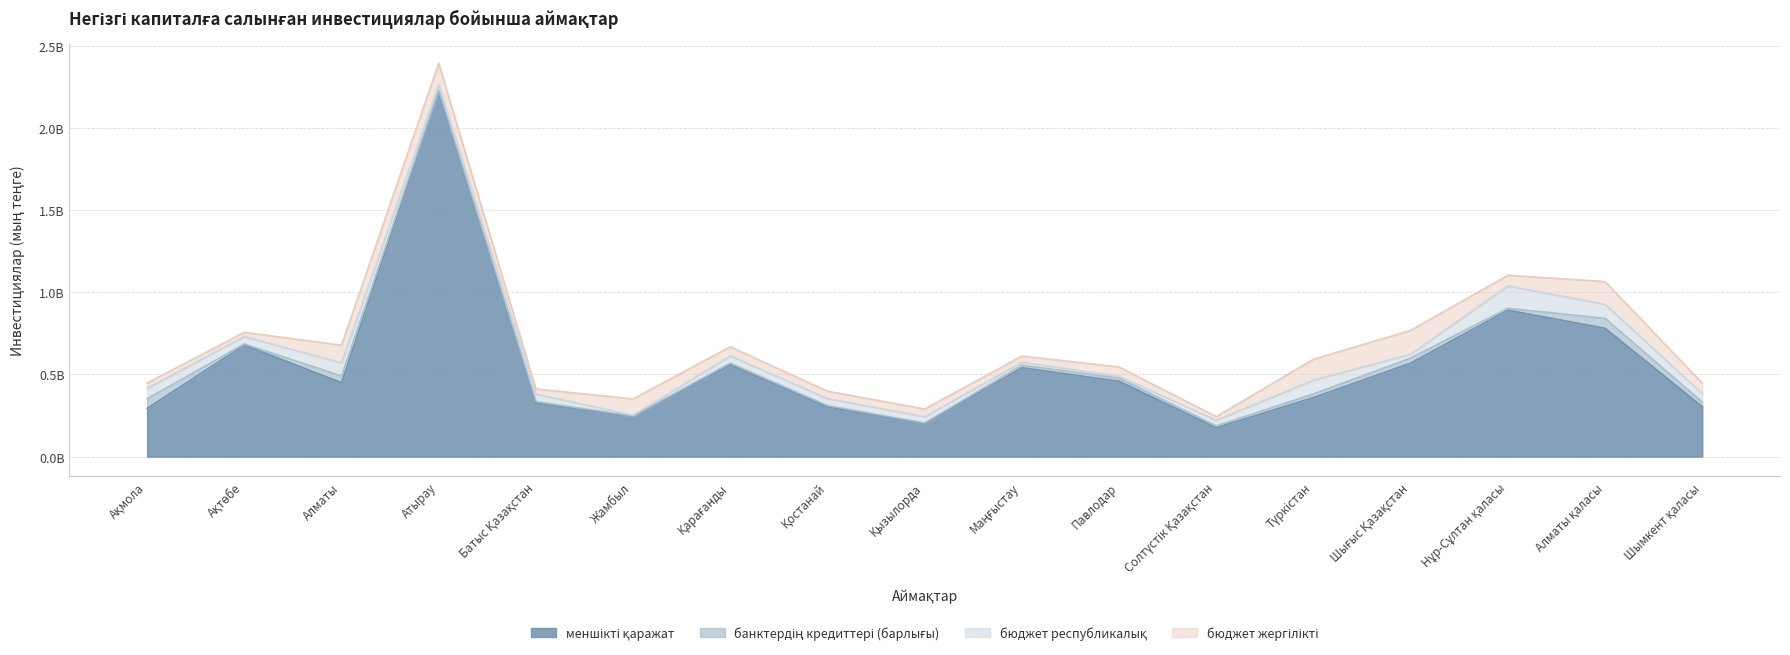

What is the value of the банктердің кредиттері (барлығы) point at the 3rd from the left?

40652531